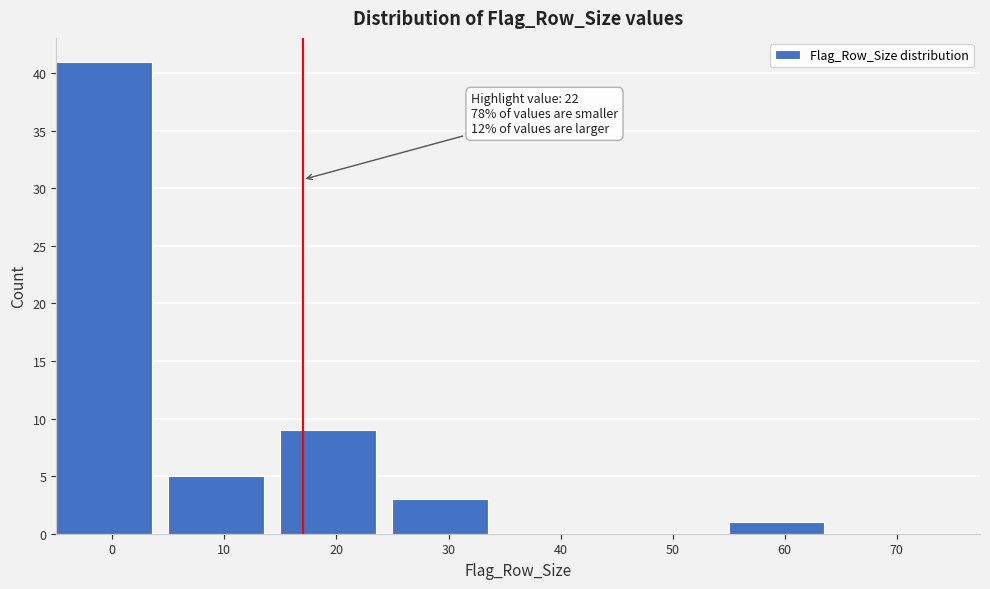

Reading right to left, transcribe all the data shown in this chart.

70=0	60=1	50=0	40=0	30=3	20=9	10=5	0=41